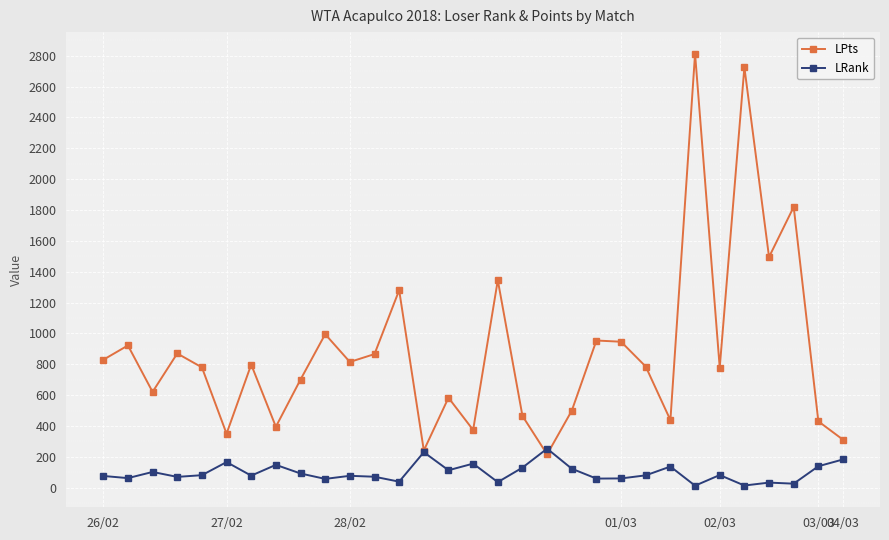

Rank the series by their average value, from highest to lowest.

LPts, LRank